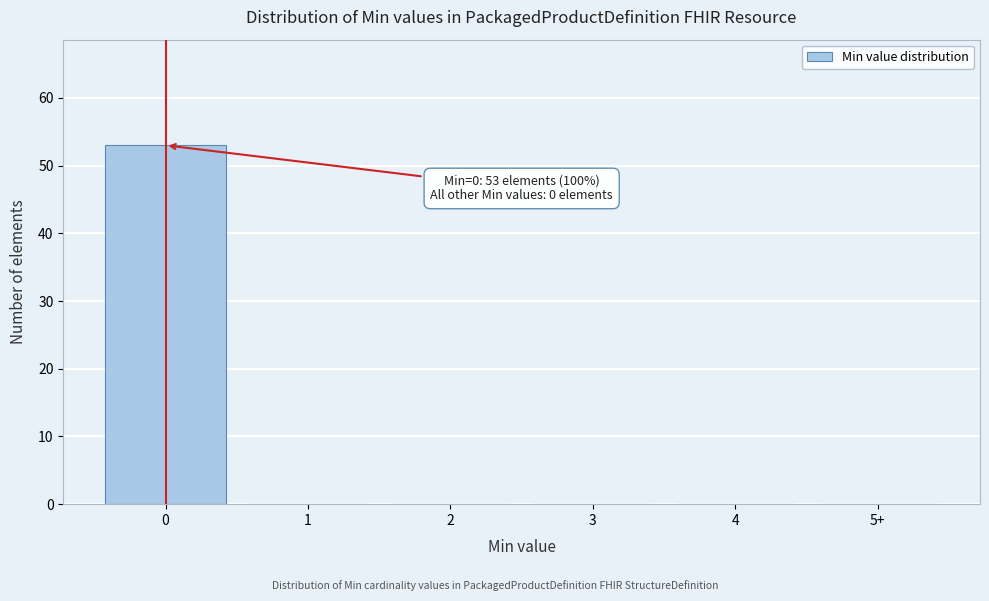

Reading left to right, extract all data points from this chart.

0=53	1=0	2=0	3=0	4=0	5+=0